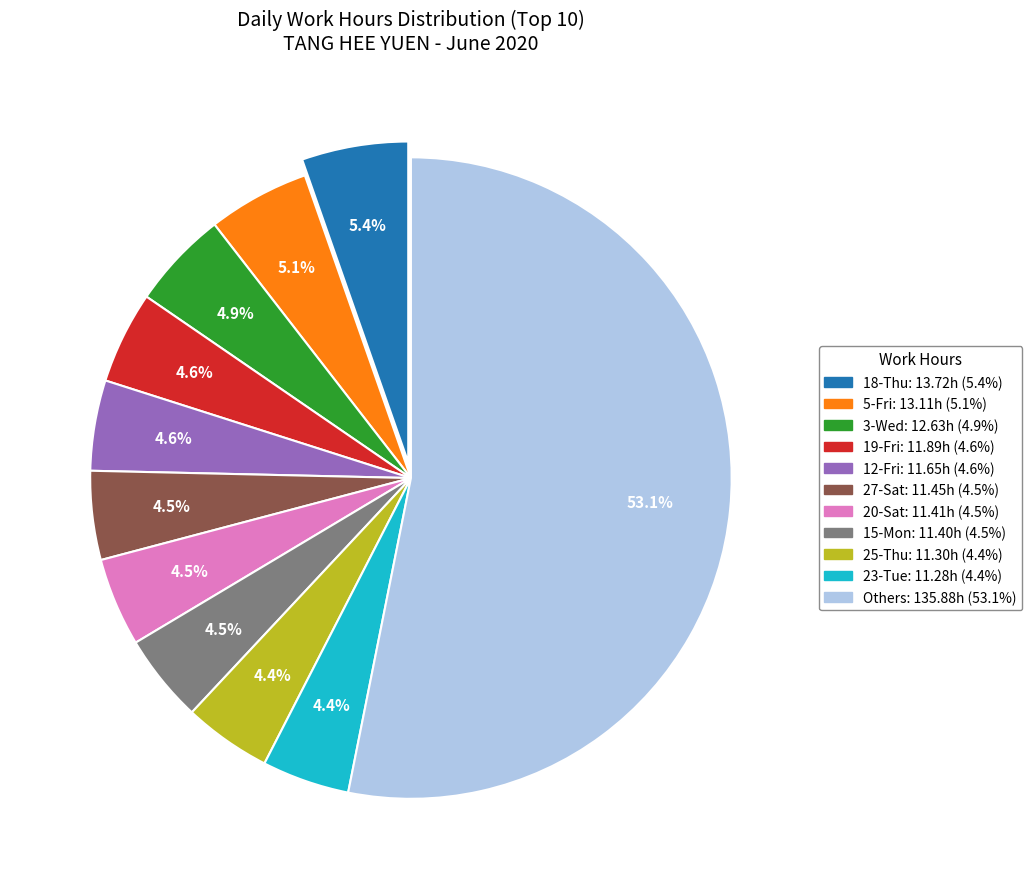

How many segments does this pie chart have?

11